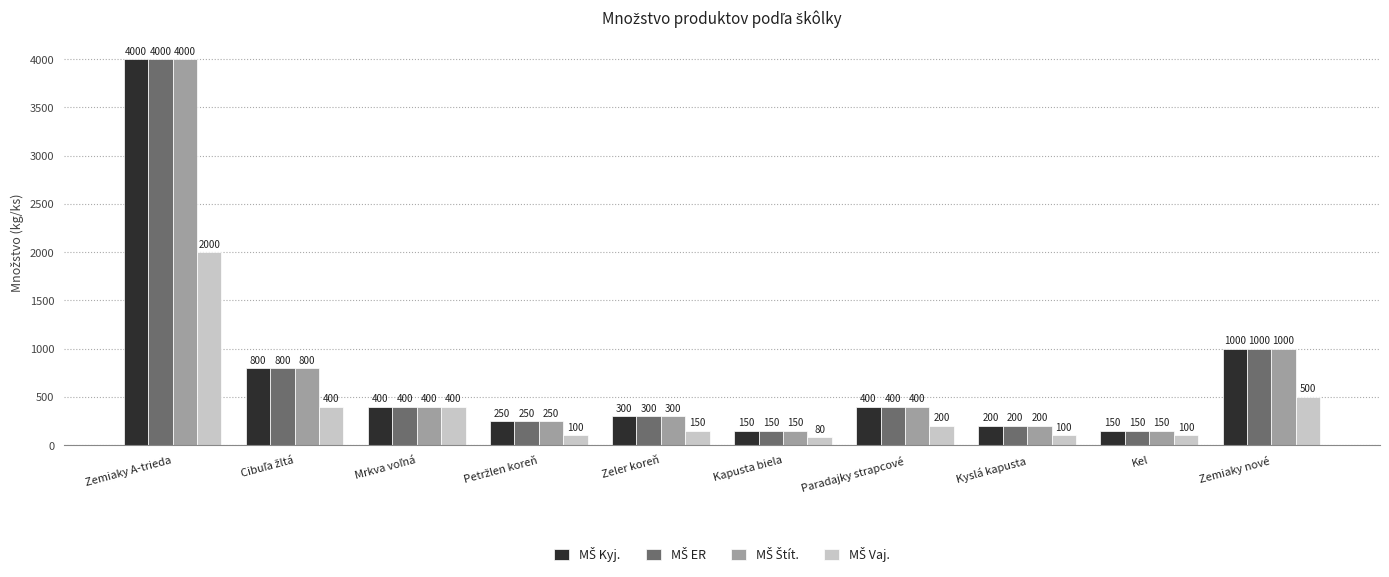

What is the difference between the highest and lowest values at Kapusta biela?

70